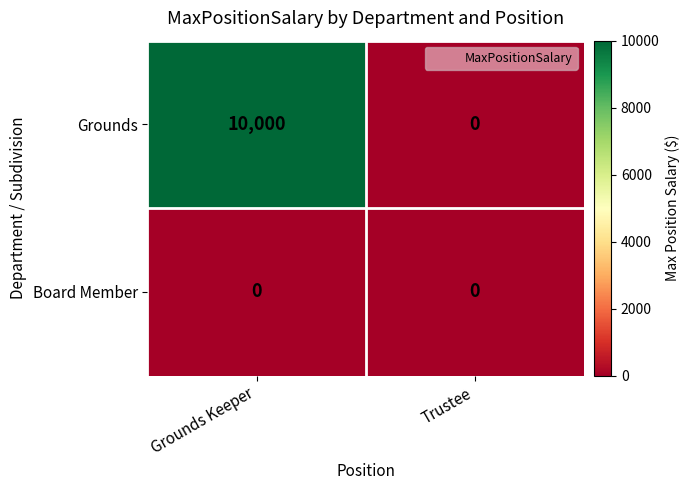

The Board Member series shows 0 at Trustee. True or false?

True